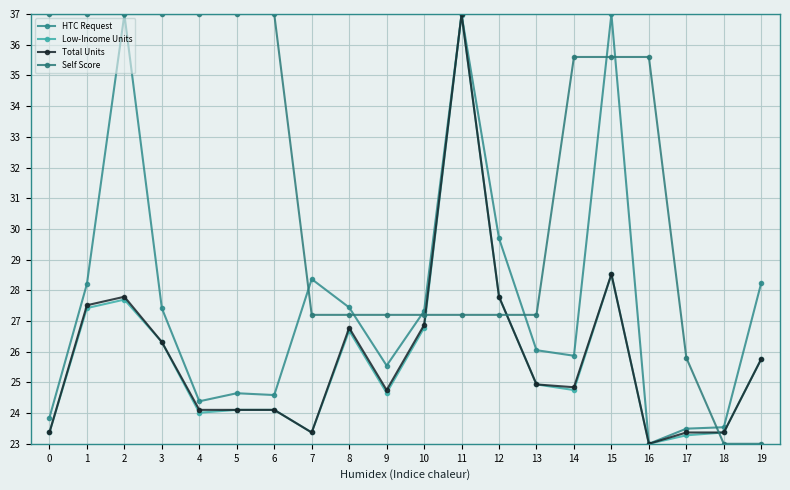

What is the lowest value of the Self Score series?

23.0